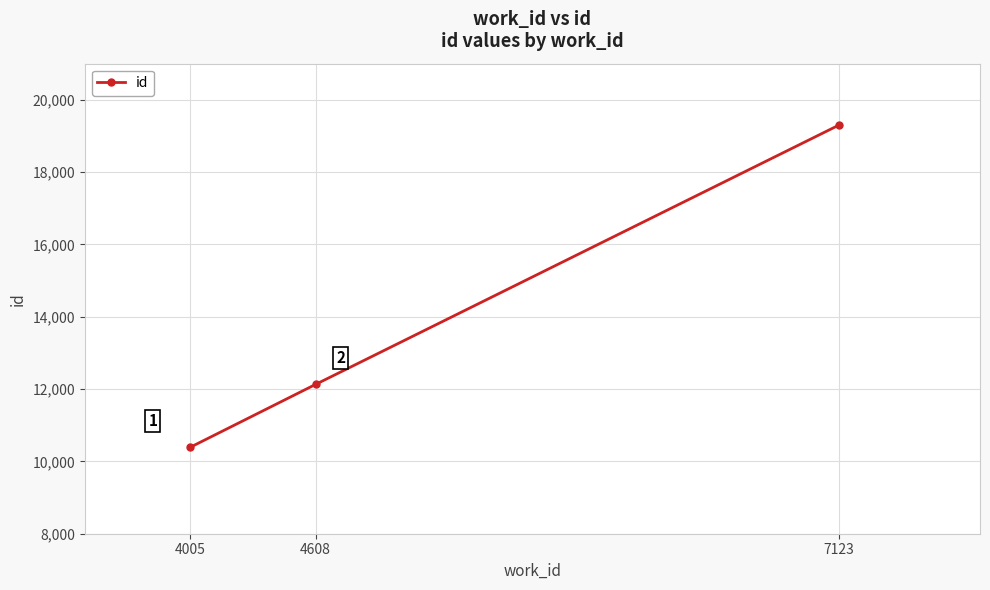

How many lines are shown in the chart?

1